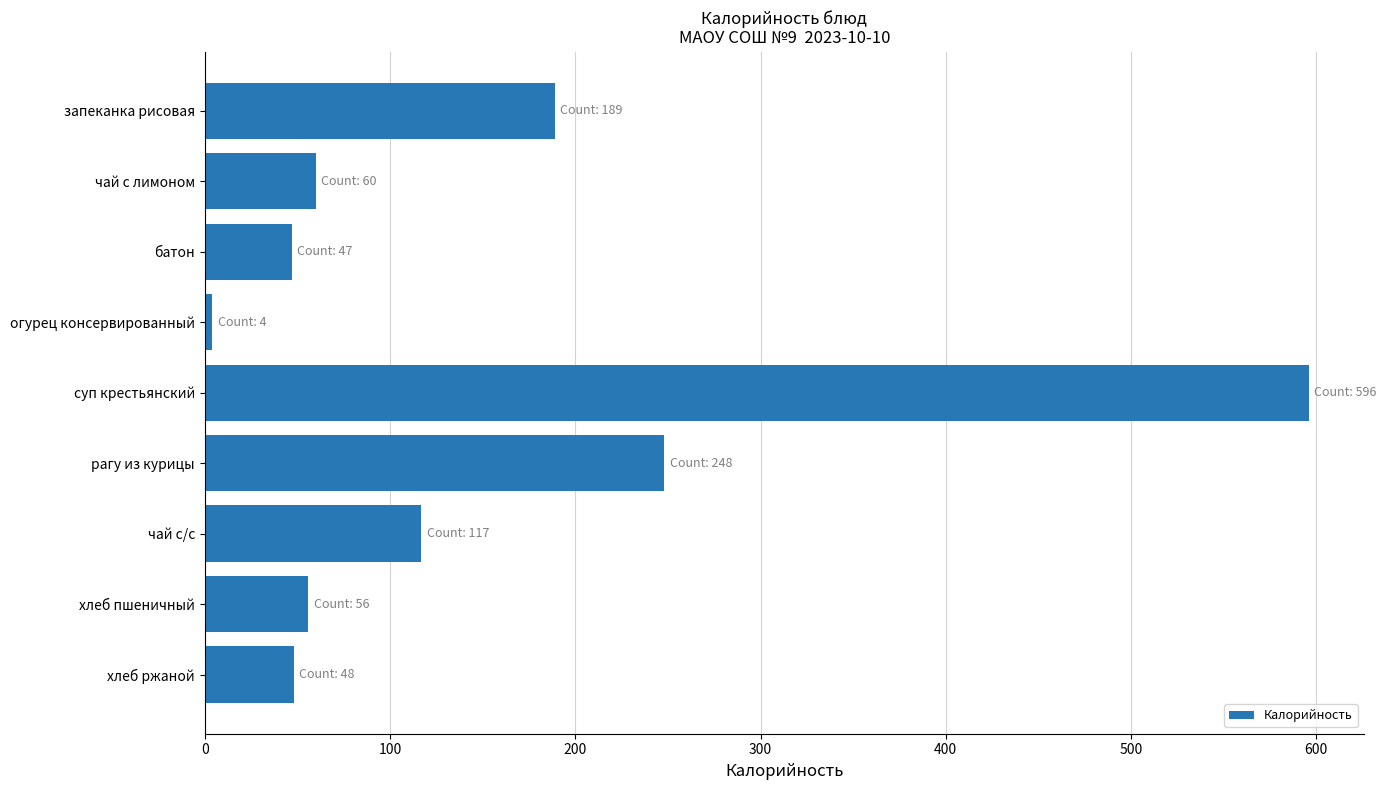

What is the minimum value shown in the chart?

4